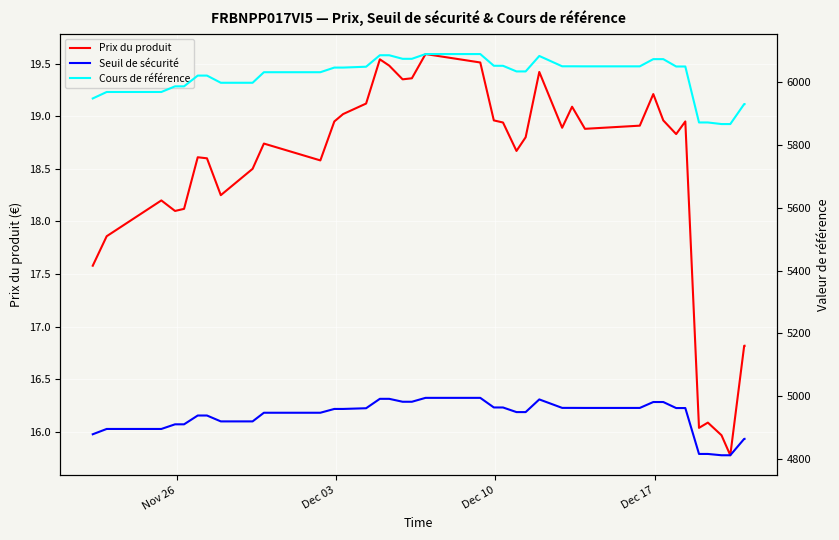

What is the difference between the maximum and second lowest values in the Prix du produit series?

3.6